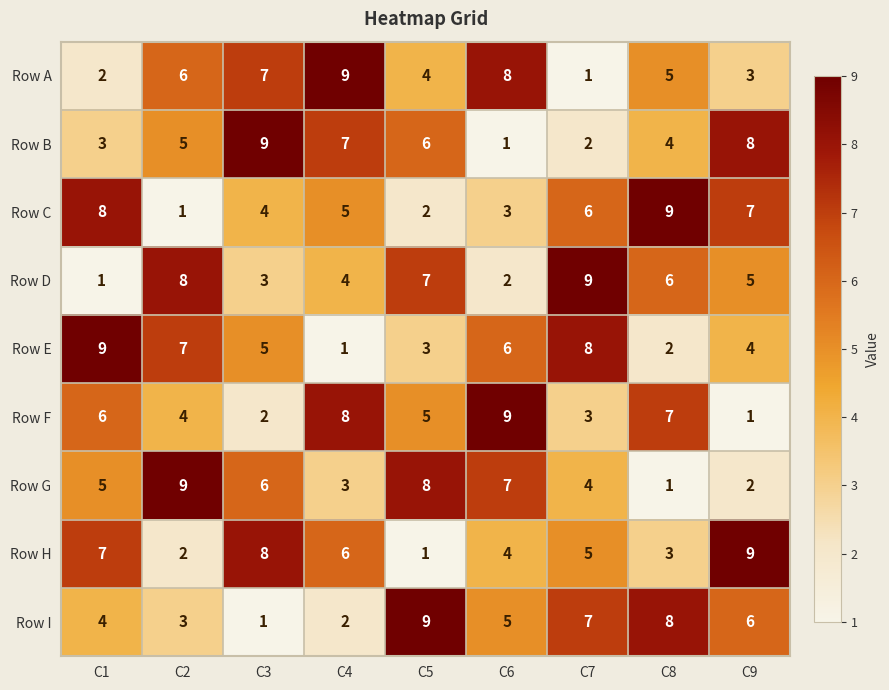

Which series changed the most between C5 and C7?

Row E